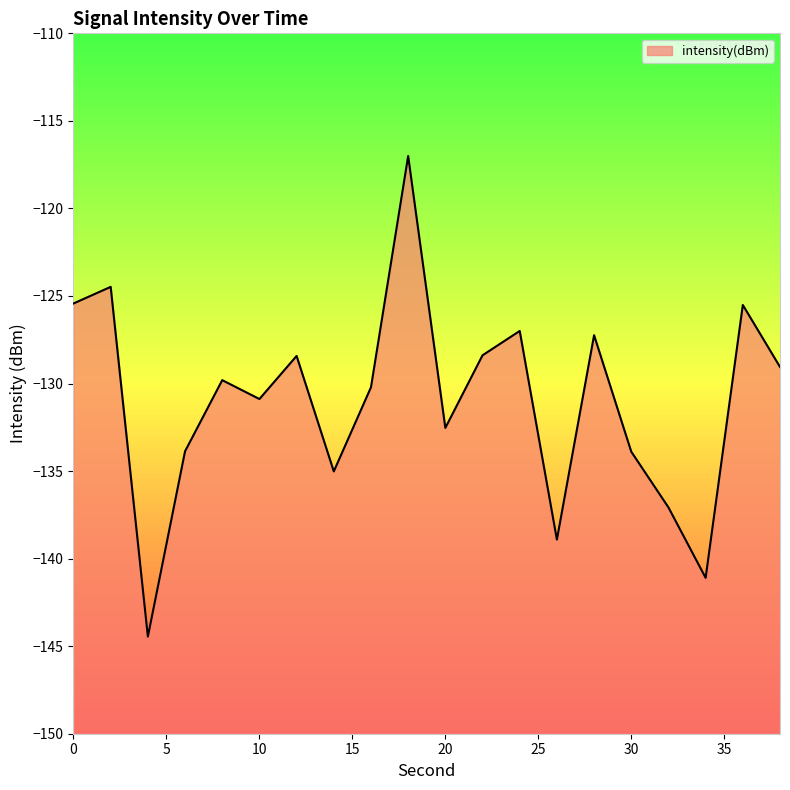

True or false: the data has more than 1 interior local peaks.

True